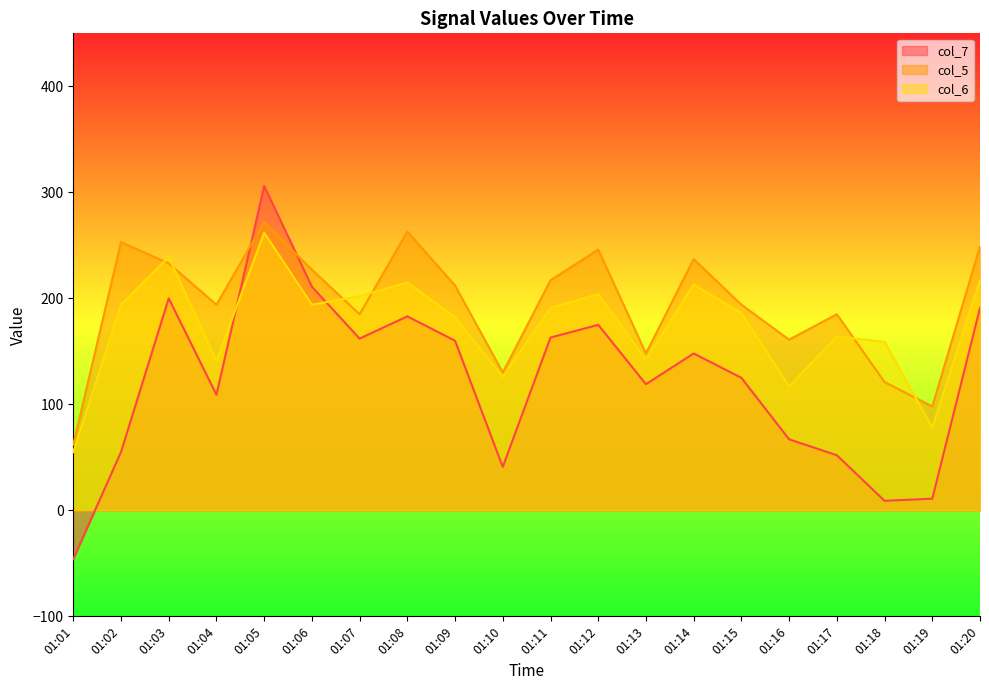

What is the minimum value for col_5?

62